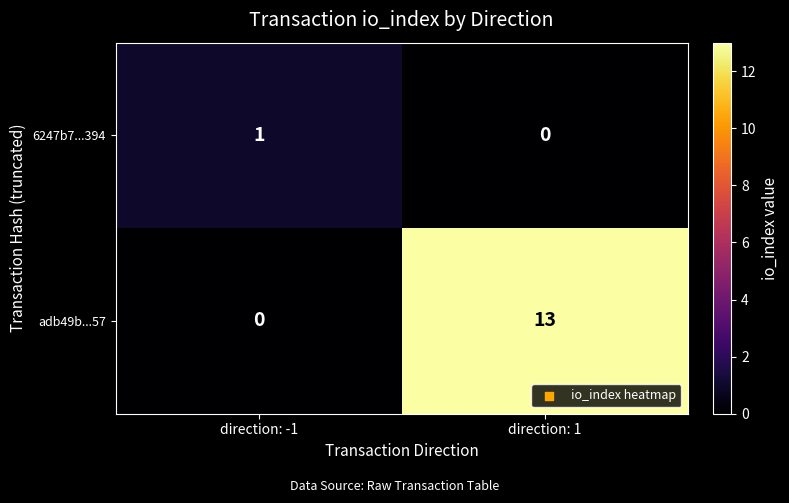

Which category has the lowest value in the adb49b...57 series?

direction: -1